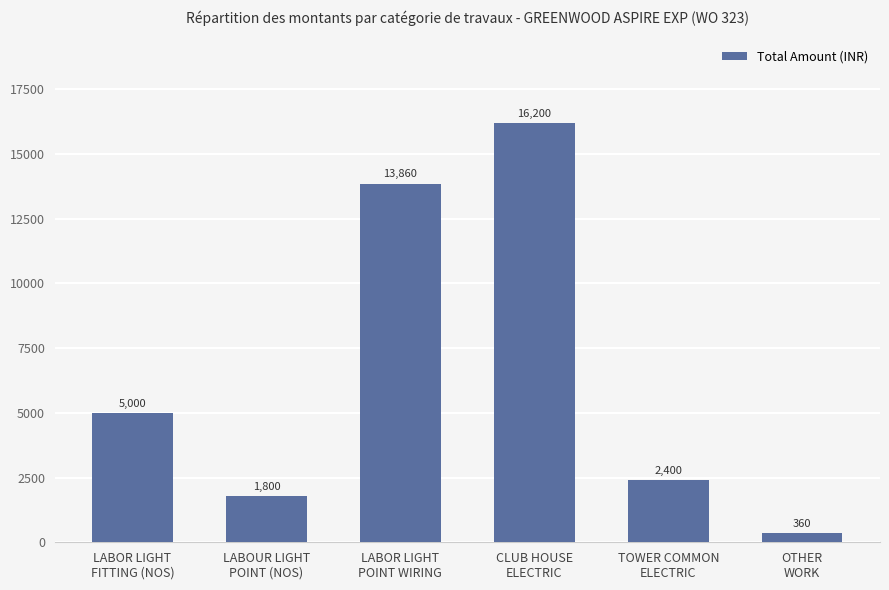

Reading left to right, transcribe all the data shown in this chart.

5000	1800	13860	16200	2400	360